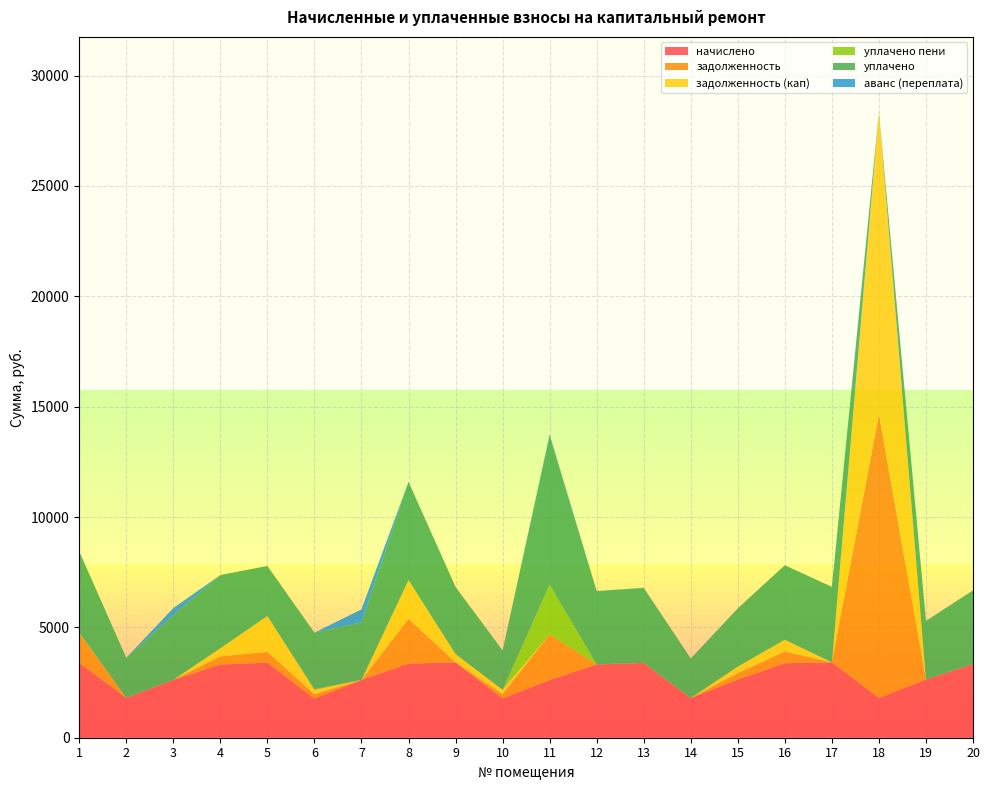

Reading right to left, transcribe all the data shown in this chart.

начислено: 3338.0	2637.8	1800.6	3417.0	3374.9	2637.8	1795.4	3390.7	3322.3	2611.4	1779.6	3417.0	3359.1	2616.8	1774.3	3401.2	3316.9	2622.0	1811.2	3396.0
задолженность: 0.0	0.0	12851.7	0.0	532.6	293.1	0.0	0.0	0.0	2076.9	197.7	0.0	2024.8	0.0	197.2	487.0	368.7	0.0	0.0	1352.3
задолженность (кап): 0.0	0.0	13699.8	0.0	532.6	293.1	0.0	0.0	0.0	0.0	197.4	374.4	1760.9	0.0	197.2	1626.7	368.7	0.0	0.0	12.4
уплачено пени: 0.0	0.0	0.0	0.0	0.1	0.0	0.0	0.0	0.0	2247.6	0.0	0.0	0.0	0.0	30.1	0.0	0.0	0.0	0.0	0.0
уплачено: 3338.0	2651.0	0.0	3417.0	3374.9	2637.8	1795.4	3393.0	3322.3	6752.4	1779.9	3040.0	4450.0	2616.8	2560.8	2267.7	3316.9	2932.3	1812.1	3680.7
аванс (переплата): 0.0	9.6	0.0	1.0	0.0	0.0	0.0	10.2	0.0	52.6	0.0	0.0	0.0	581.5	0.0	0.0	0.0	317.5	1.9	0.0